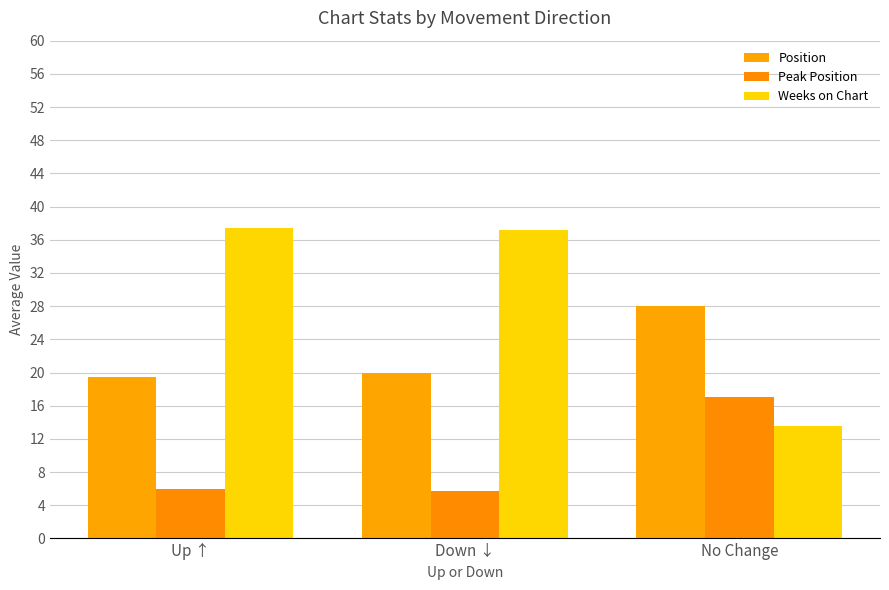

At which label is Weeks on Chart closest to 25?

No Change